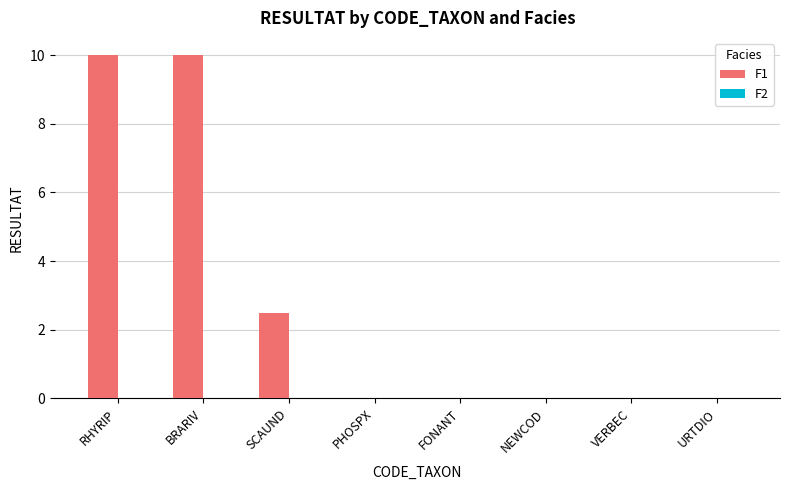

What is the greatest value displayed?

10.0